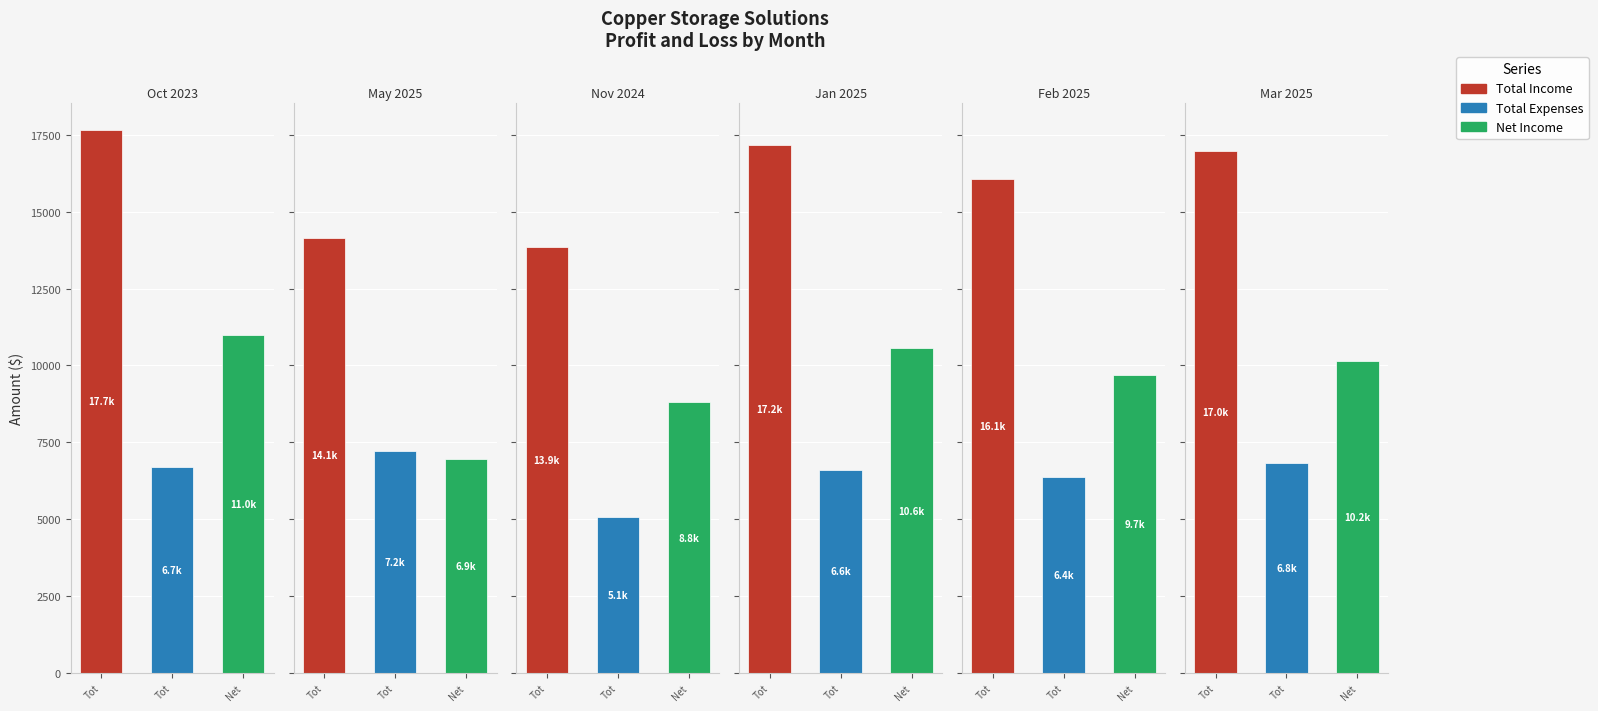

Where does the Total Income series first go above 16981?

Oct 2023